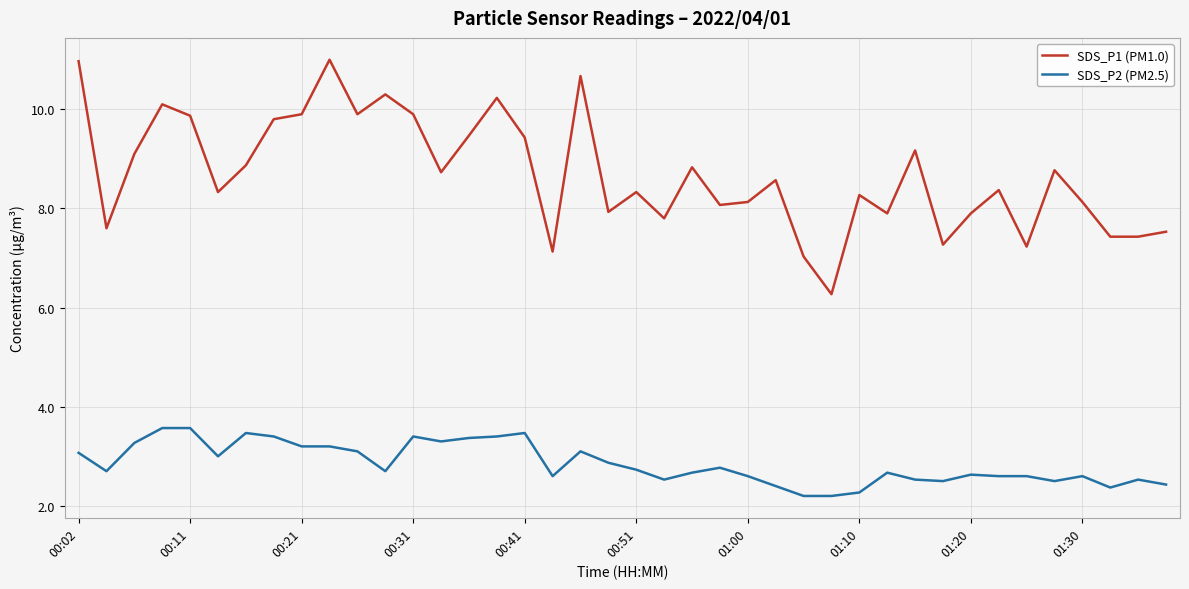

What is the difference between the maximum and minimum values in the SDS_P2 (PM2.5) series?

1.4